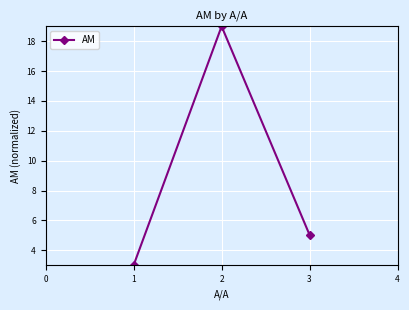

The chart shows a value of 26.6 at 2. True or false?

False